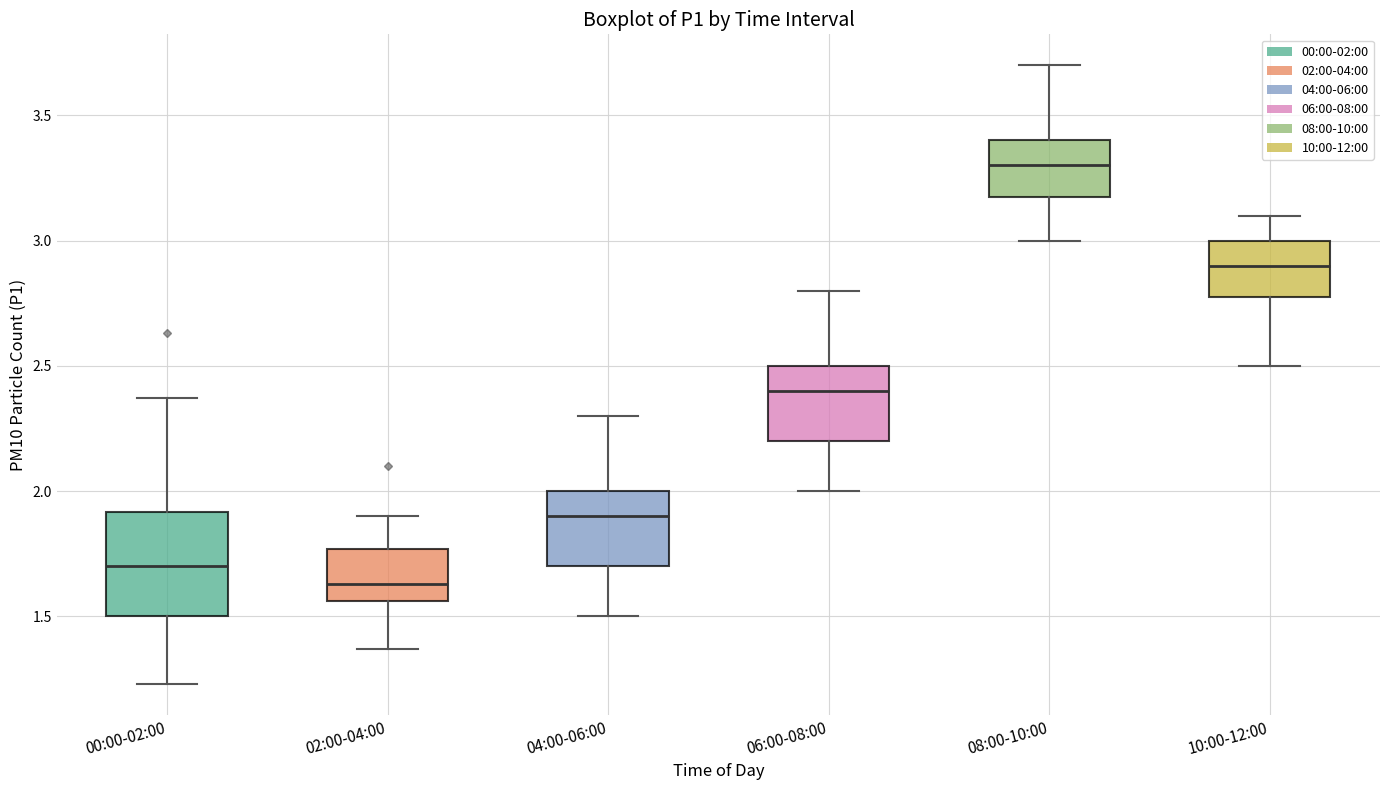

Reading left to right, transcribe this box plot: for each box, give where its median line is, the range the box spans, and where its two whiskers end, as read against the y-axis. The values are not printed on the chart, so give them approximately, as read against the axis.

00:00-02:00: median 1.70, box 1.50 to 1.90, whiskers 1.25 to 2.35
02:00-04:00: median 1.65, box 1.55 to 1.75, whiskers 1.35 to 1.90
04:00-06:00: median 1.90, box 1.70 to 2.00, whiskers 1.50 to 2.30
06:00-08:00: median 2.40, box 2.20 to 2.50, whiskers 2.00 to 2.80
08:00-10:00: median 3.30, box 3.20 to 3.40, whiskers 3.00 to 3.70
10:00-12:00: median 2.90, box 2.80 to 3.00, whiskers 2.50 to 3.10